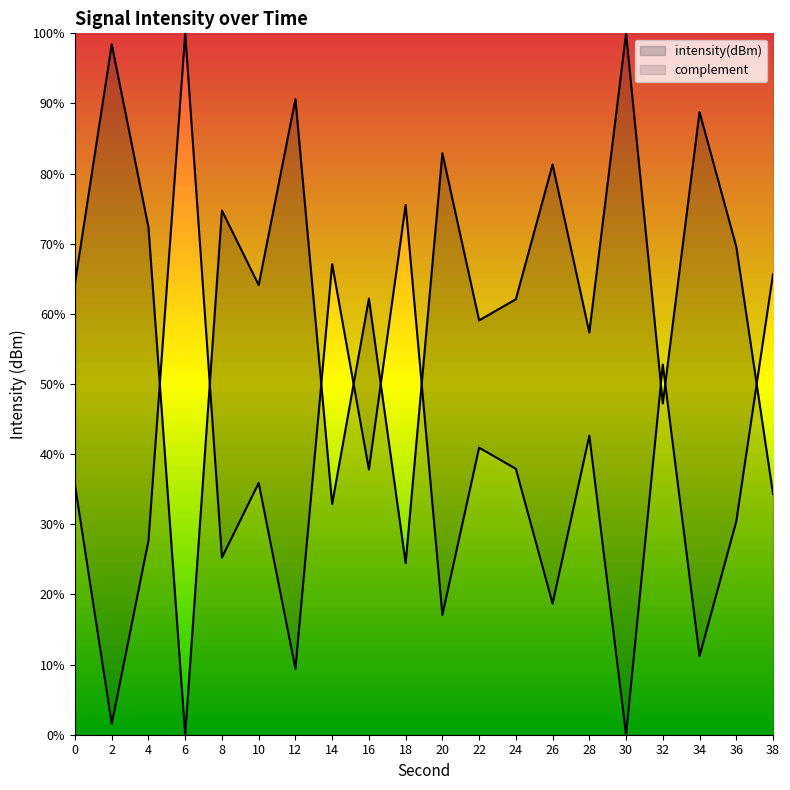

Rank the categories by value from highest to lowest.

30, 2, 12, 34, 20, 26, 8, 4, 36, 0, 10, 16, 24, 22, 28, 32, 38, 14, 18, 6